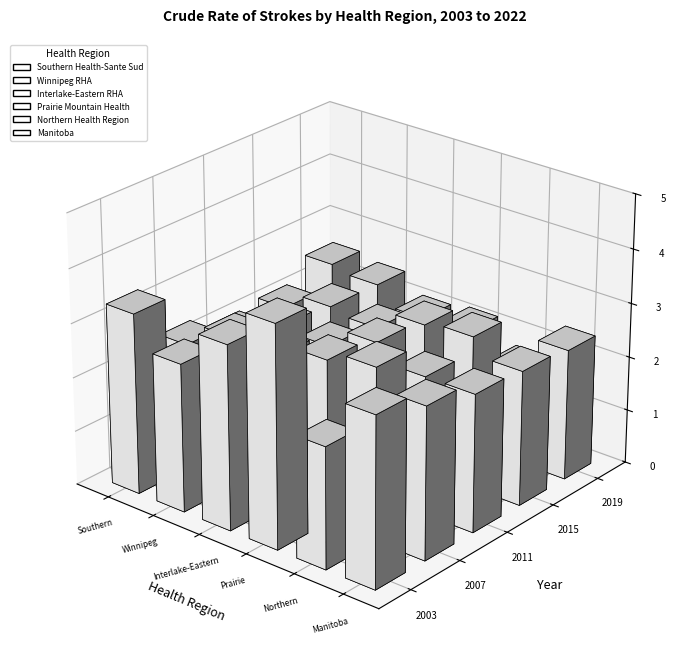

Reading left to right, extract all data points from this chart.

Southern Health-Sante Sud: 3.3	2.9	2.3	2.2	2.3	2.1	2.6	2.6	2.1	2.3	2.3	2.5	2.1	2.1	2.1	2.2	2.5	2.6	2.4	2.3
Winnipeg RHA: 2.7	2.4	2.6	2.7	2.8	2.8	2.5	2.7	2.5	2.6	2.6	2.6	2.5	2.2	2.5	2.6	2.4	2.3	2.1	2.0
Interlake-Eastern RHA: 3.4	2.8	2.9	2.8	2.8	2.8	2.4	2.3	2.5	2.4	2.1	2.7	2.4	2.6	2.1	2.4	2.1	2.1	2.1	1.8
Prairie Mountain Health: 4.1	3.4	3.3	3.3	3.0	3.2	3.1	3.0	2.8	2.4	2.5	2.7	2.7	2.5	2.4	2.4	2.2	2.4	2.2	2.3
Northern Health Region: 2.2	3.2	2.5	3.0	3.2	2.7	2.5	2.1	2.5	3.1	2.5	2.7	2.8	3.0	1.5	2.1	1.7	1.7	2.2	2.0
Manitoba: 3.1	2.8	2.7	2.8	2.8	2.8	2.6	2.7	2.5	2.6	2.6	2.7	2.5	2.4	2.4	2.5	2.4	2.3	2.2	2.1